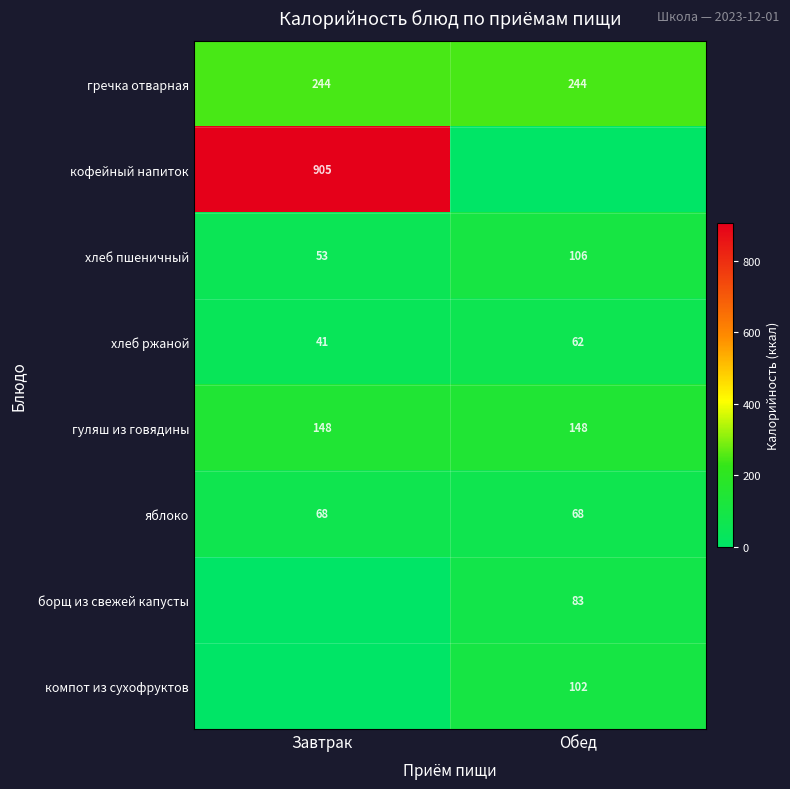

What is the total value across all series at Завтрак?

1459